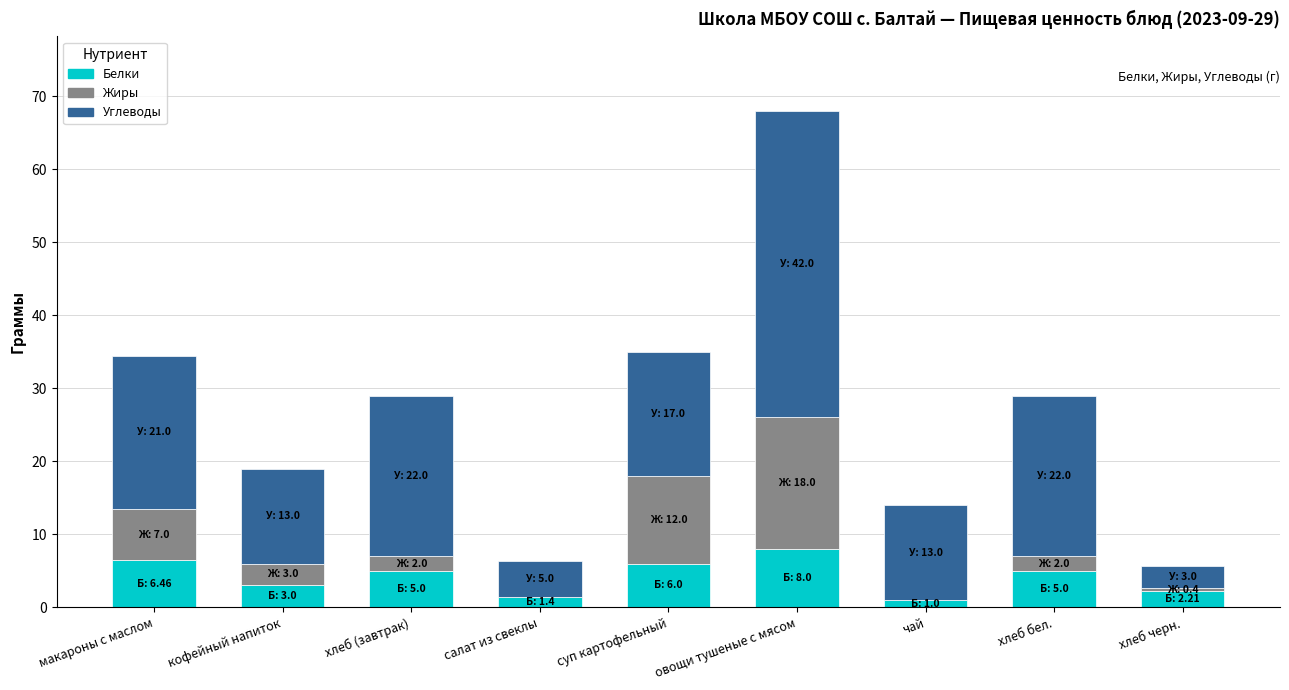

Is it true that Белки equals 8.0 at овощи тушеные с мясом?

True